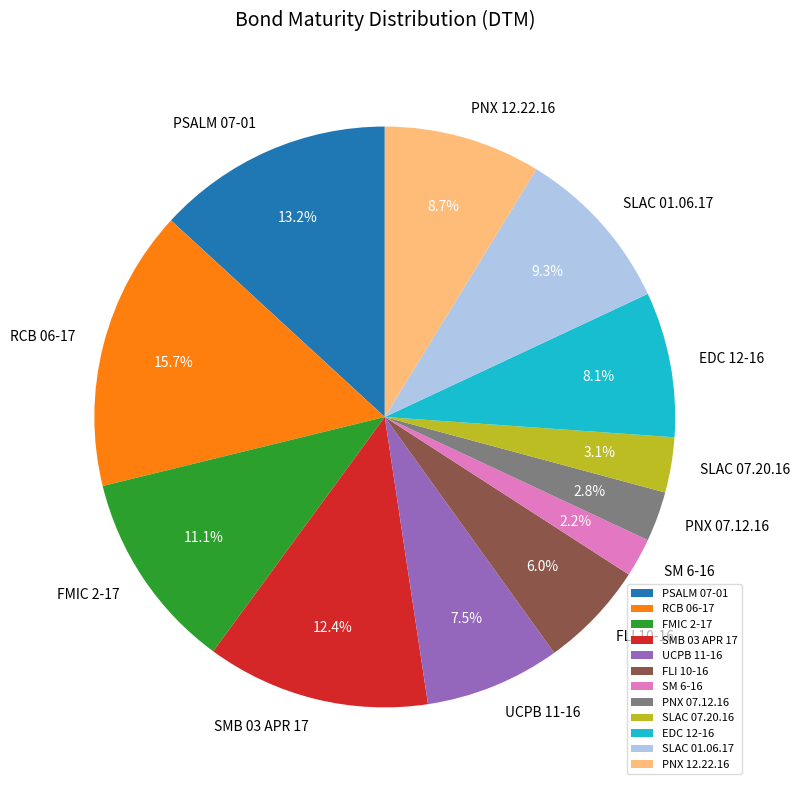

How many slices are in this pie chart?

12